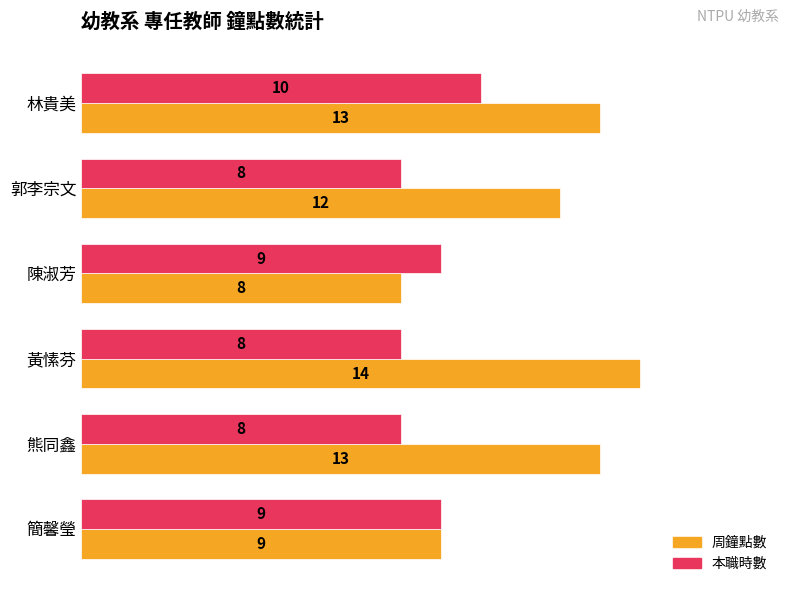

How many distinct data groups are displayed?

2